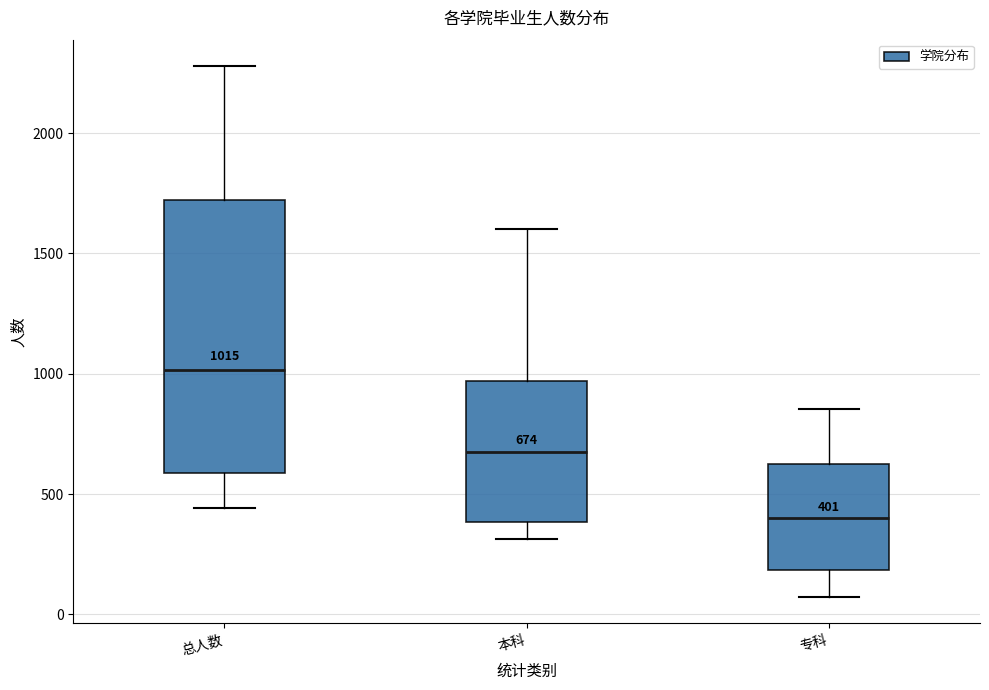

Which box's median line is the lowest?

专科